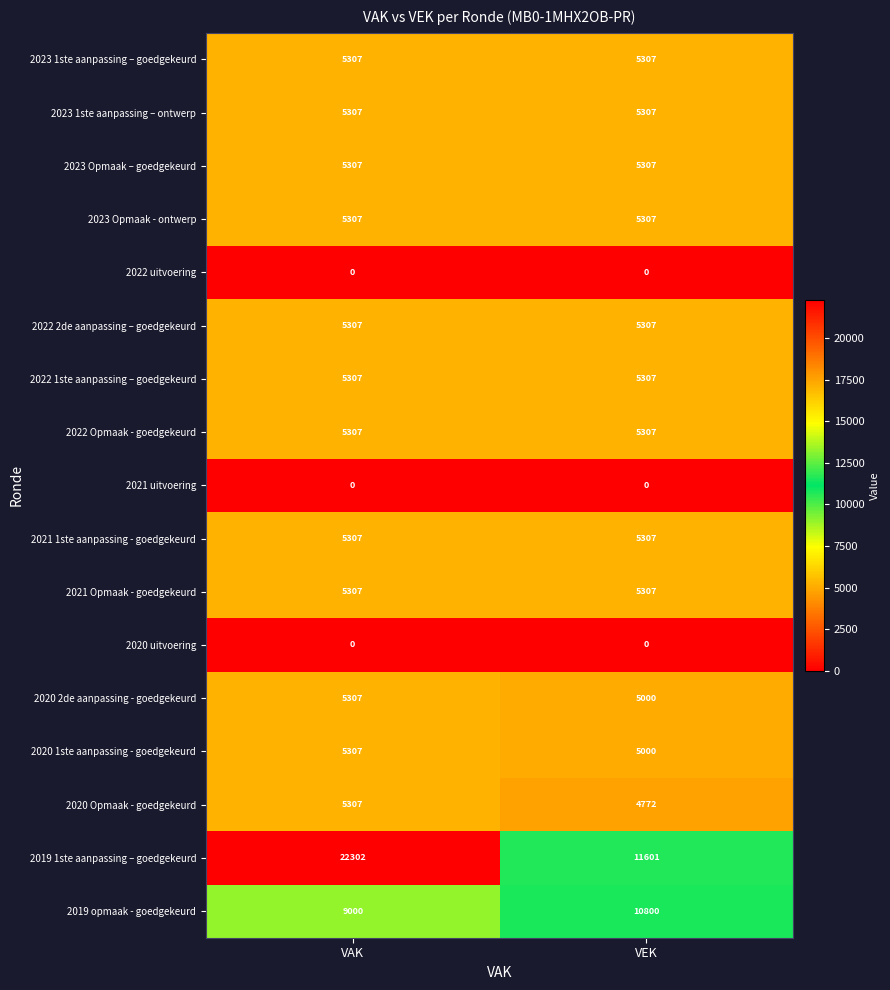

The 2023 Opmaak - ontwerp series shows 7987 at VAK. True or false?

False